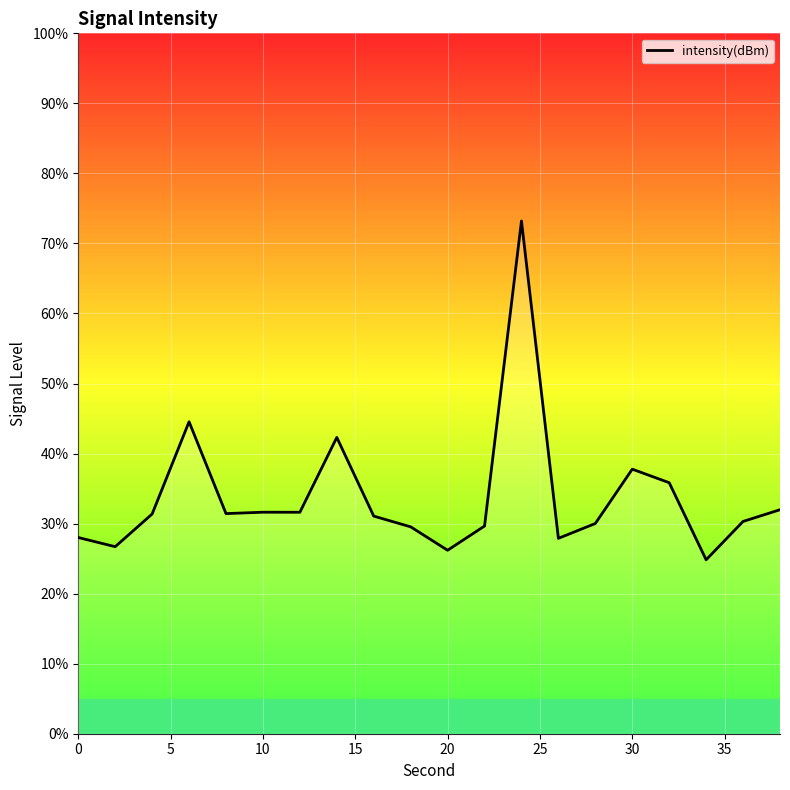

What is the sum of all values?

675.9